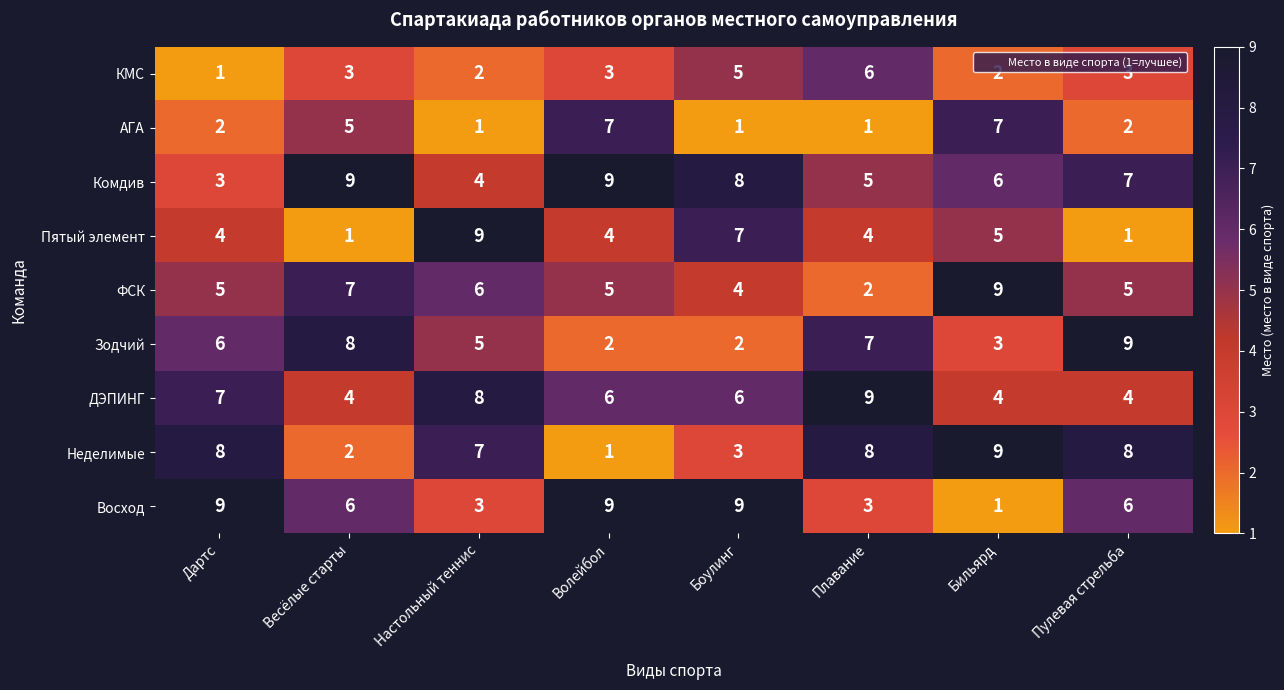

Is the value of Пятый элемент at Дартс greater than the value of Восход at Бильярд?

Yes